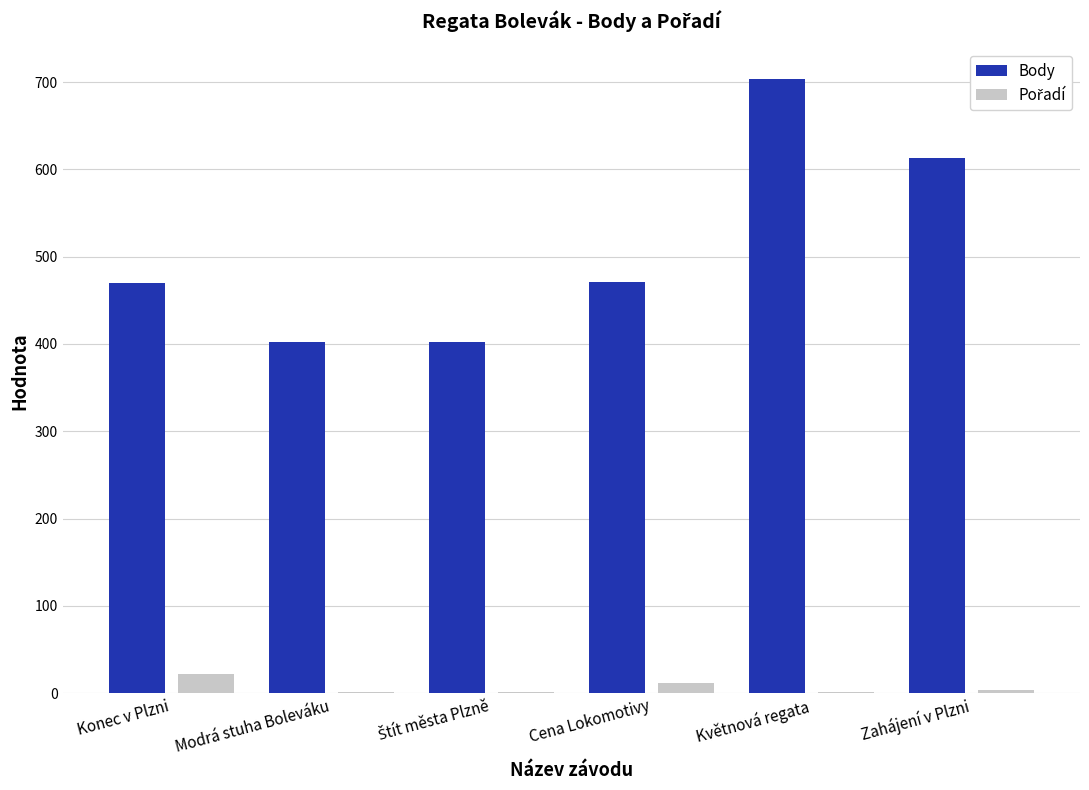

At which category is the sum across all series the highest?

Květnová regata